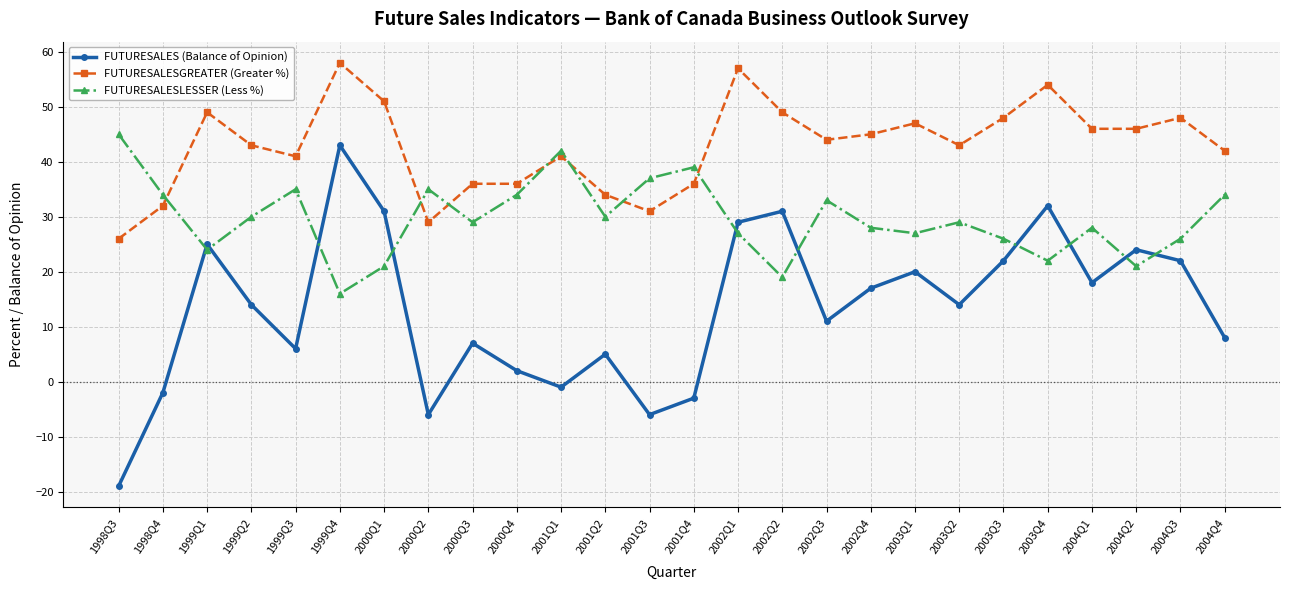

Where is the first local maximum for FUTURESALES (Balance of Opinion)?

1999Q1